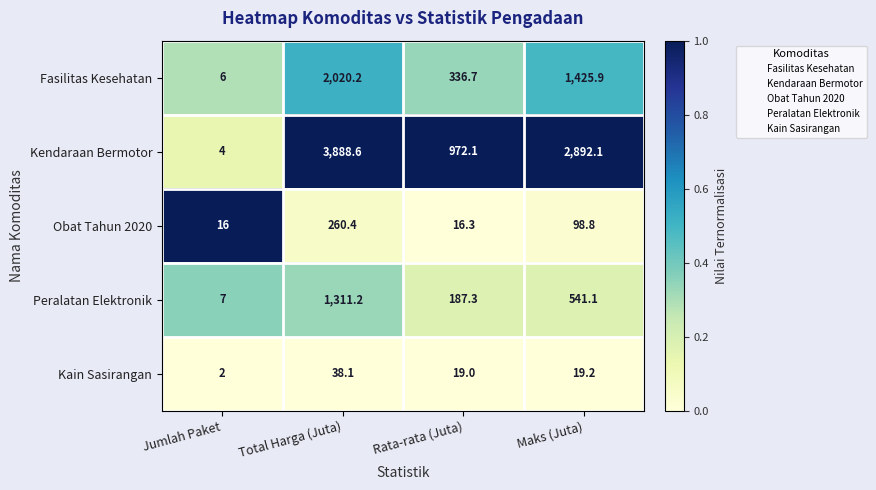

Which series has the largest total across all categories?

Kendaraan Bermotor